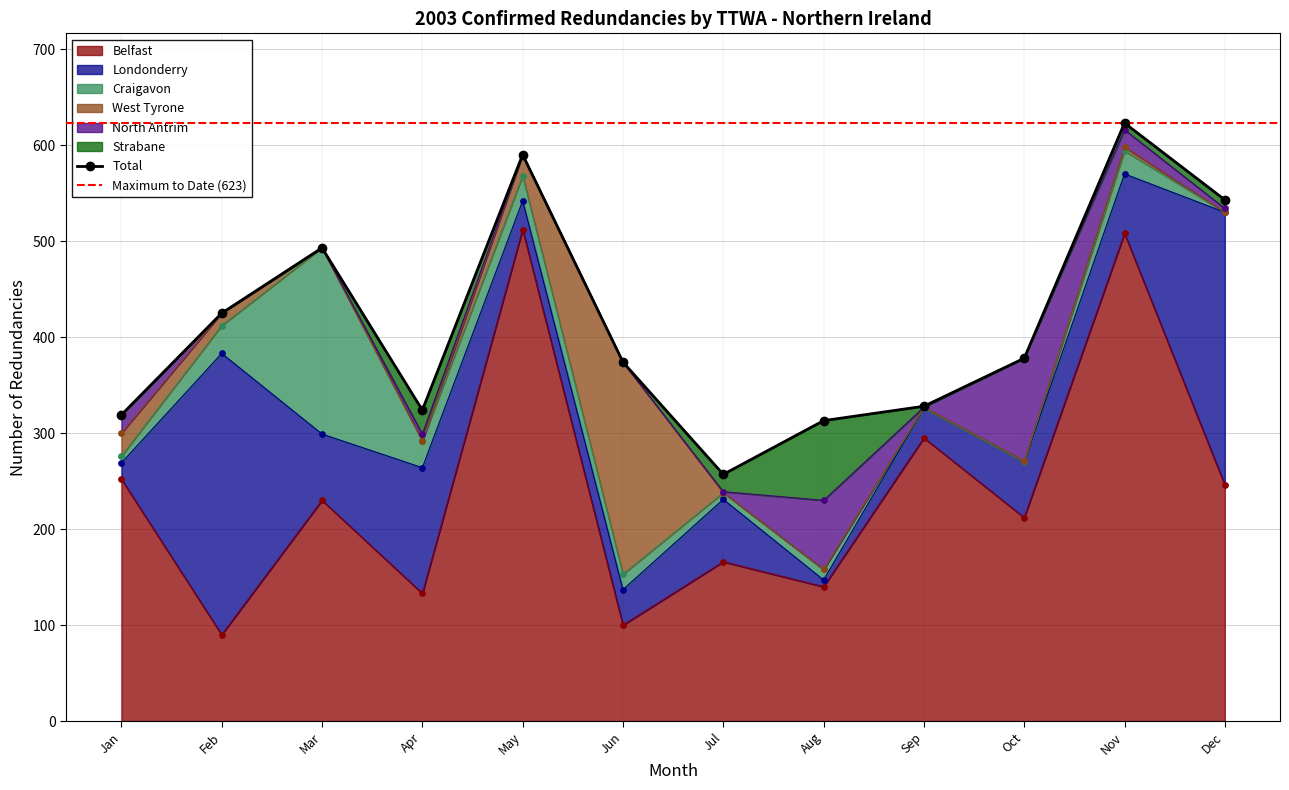

At which category is the sum across all series the highest?

Nov